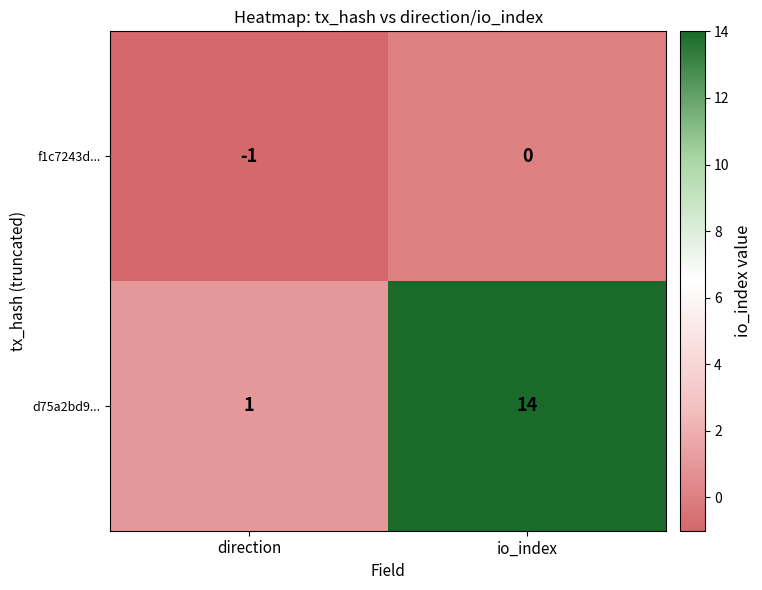

What is the spread (max minus min) of values at io_index?

14